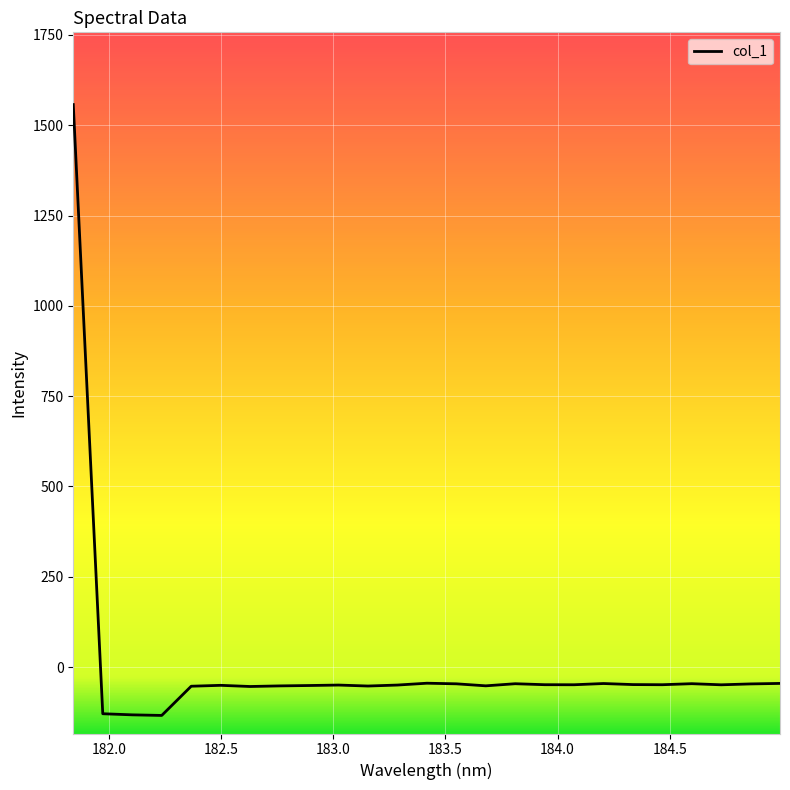

True or false: the data has more than 0 interior local peaks.

True